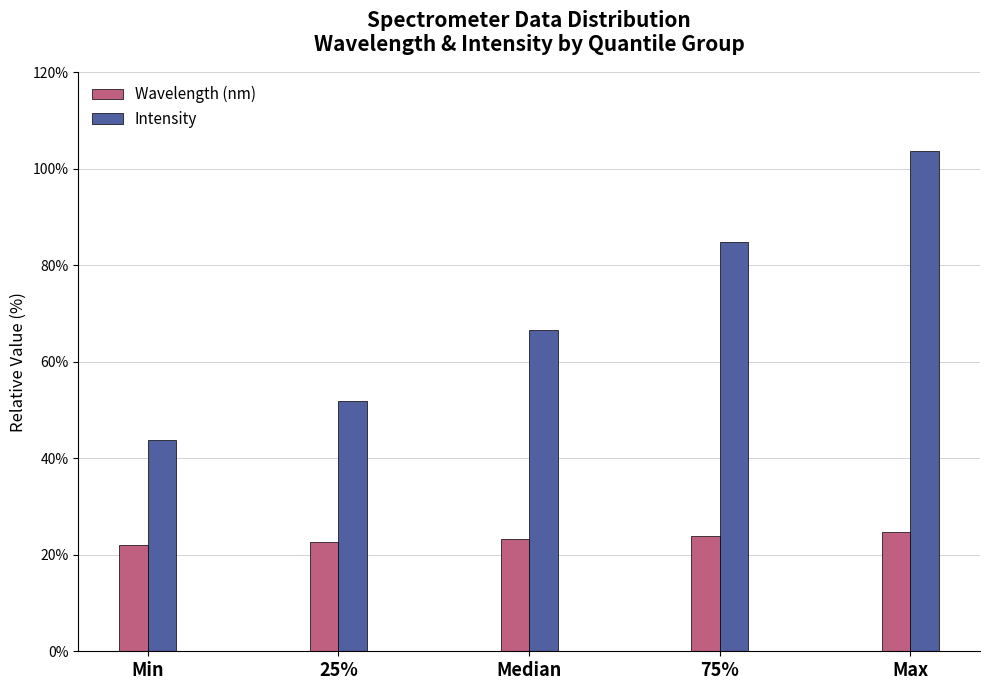

Reading left to right, extract all data points from this chart.

Wavelength (nm): 21.9	22.6	23.3	24.0	24.7
Intensity: 43.8	51.9	66.7	84.9	103.6